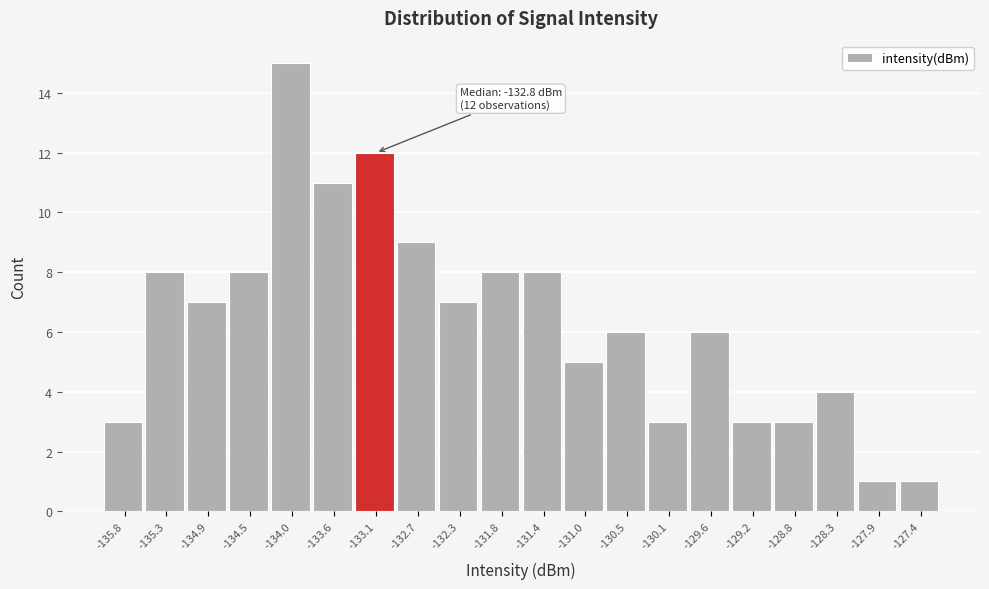

Reading left to right, list all the values displayed in this chart.

3	8	7	8	15	11	12	9	7	8	8	5	6	3	6	3	3	4	1	1